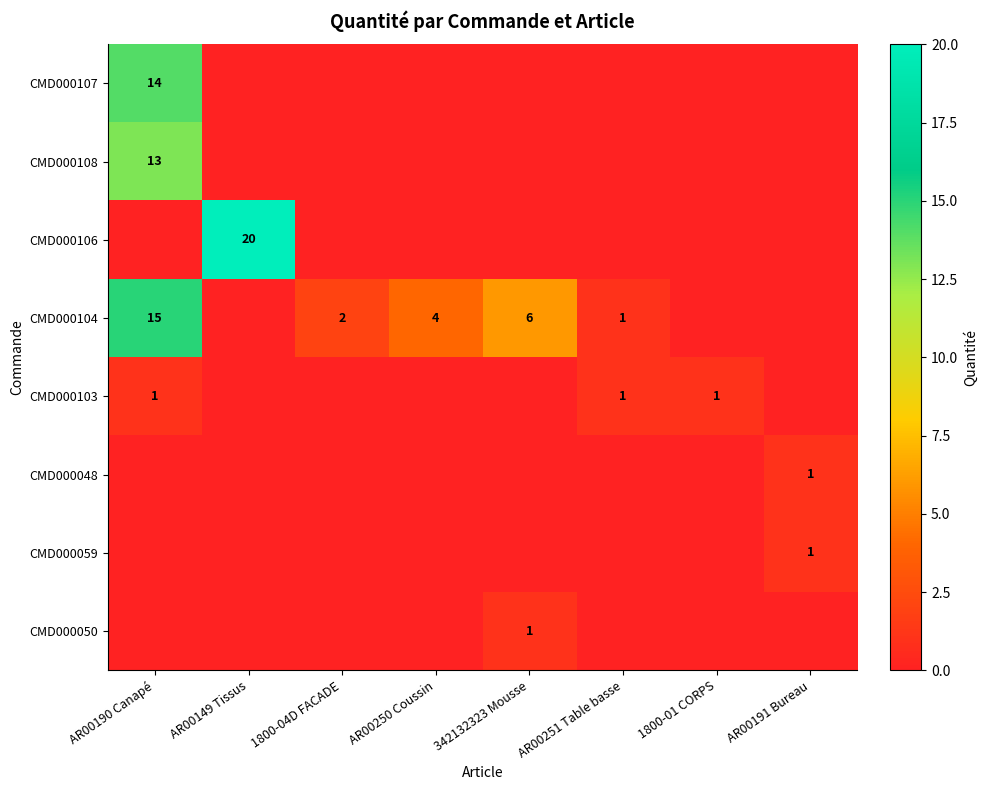

True or false: CMD000048 has a value of 1 at AR00191 Bureau.

True